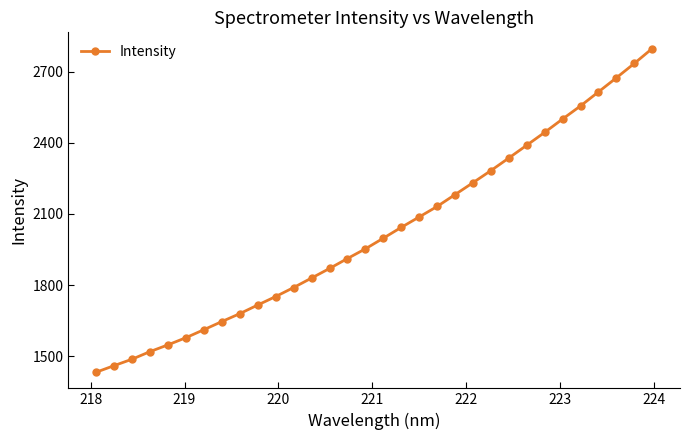

What is the value of the 23rd point from the left?

2283.0